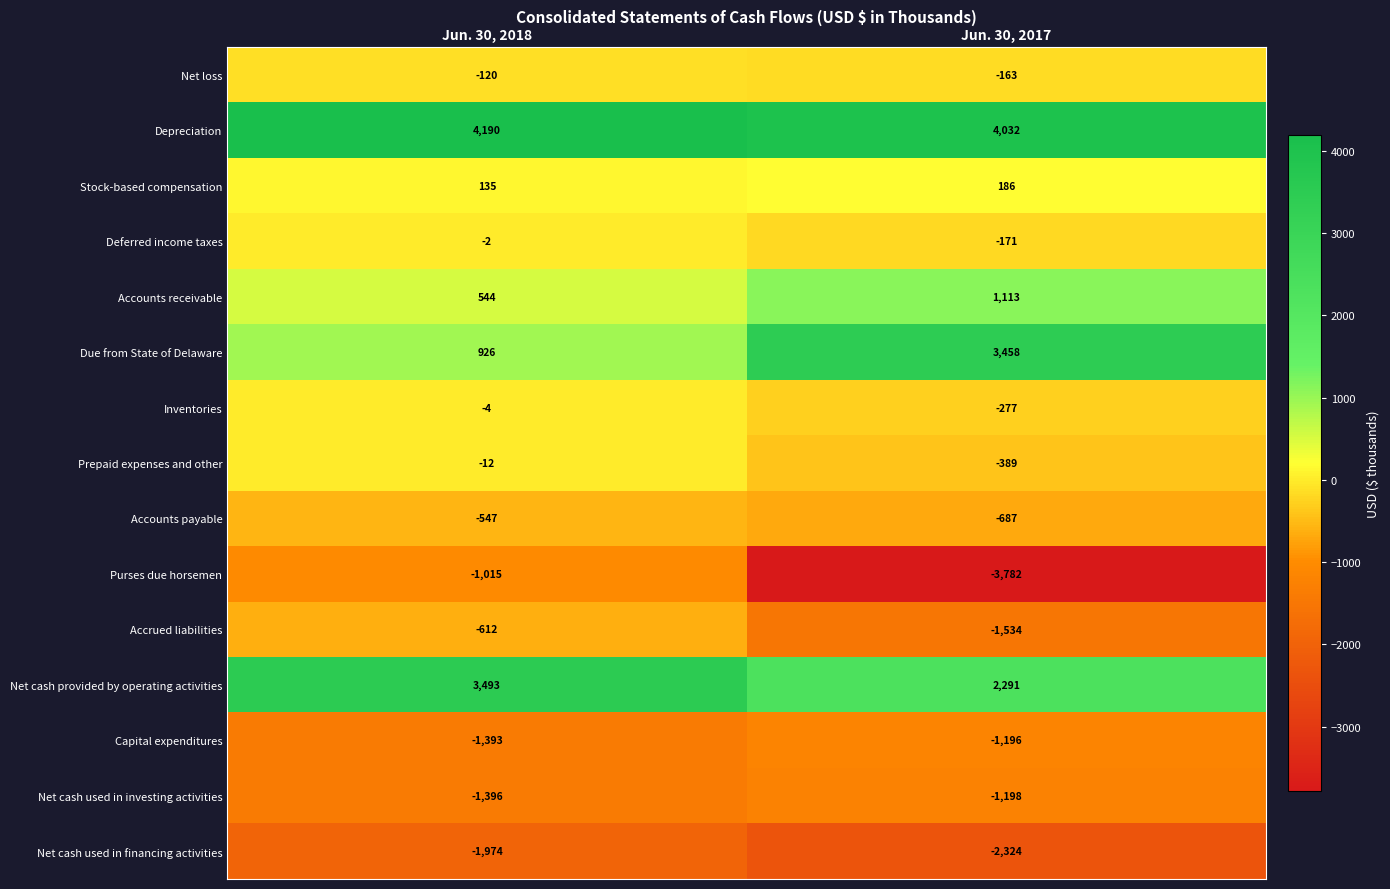

Which series has the widest spread of values?

Purses due horsemen